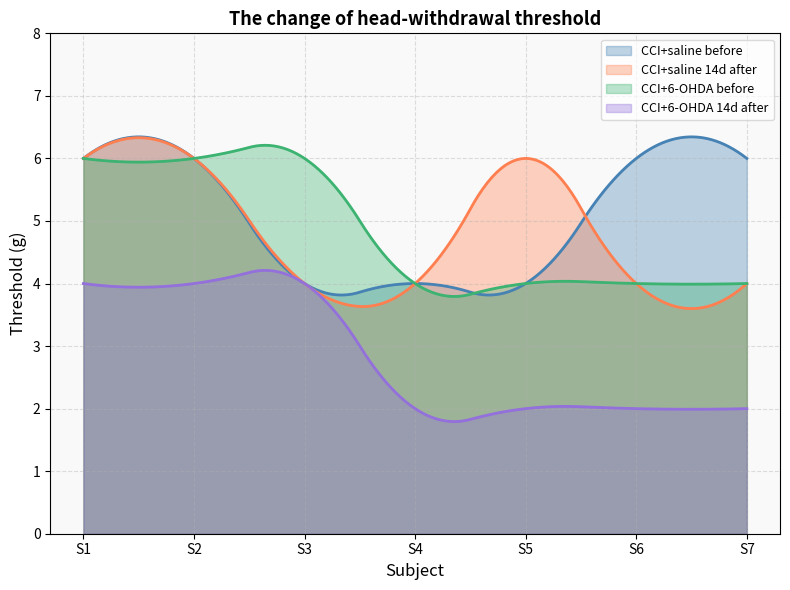

Which series changed the most between before and before?

CCI+6-OHDA